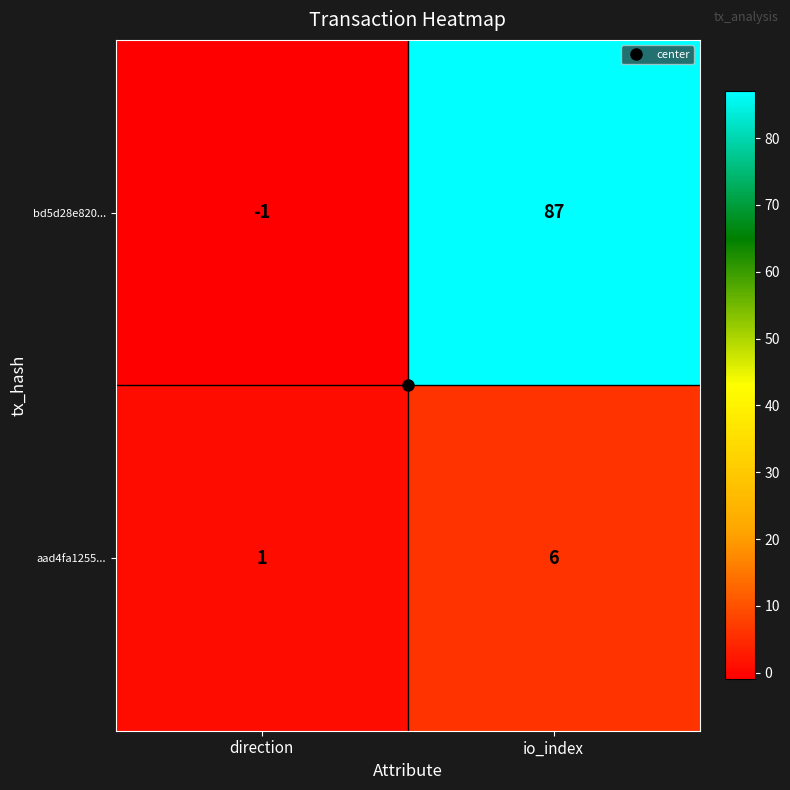

What is the spread (max minus min) of values at direction?

2